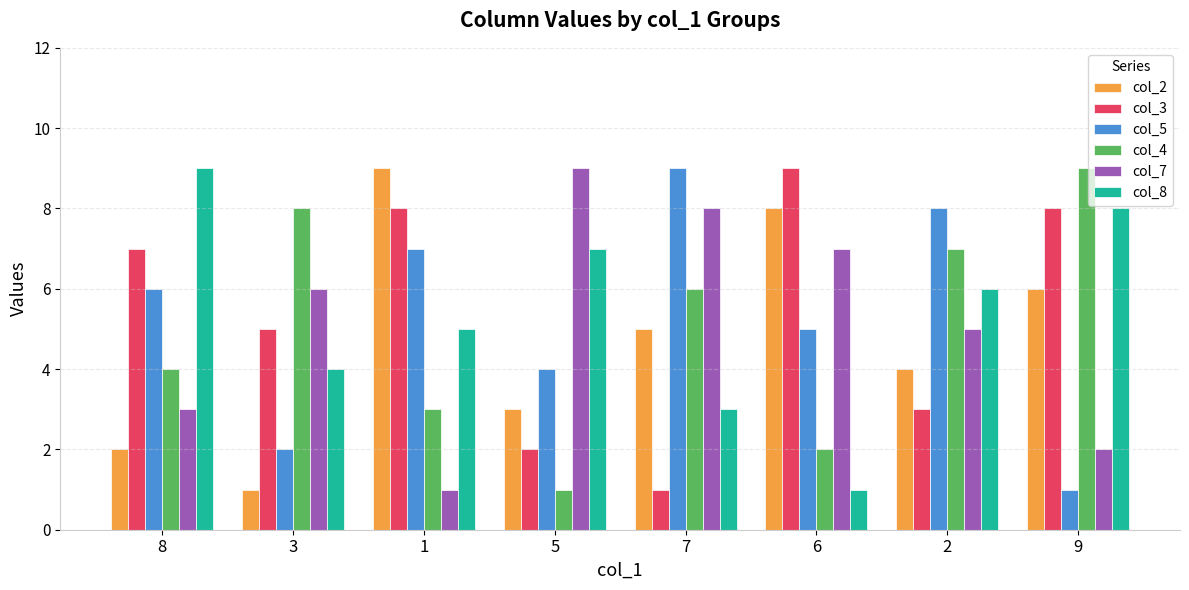

At which label does col_4 reach its minimum?

5